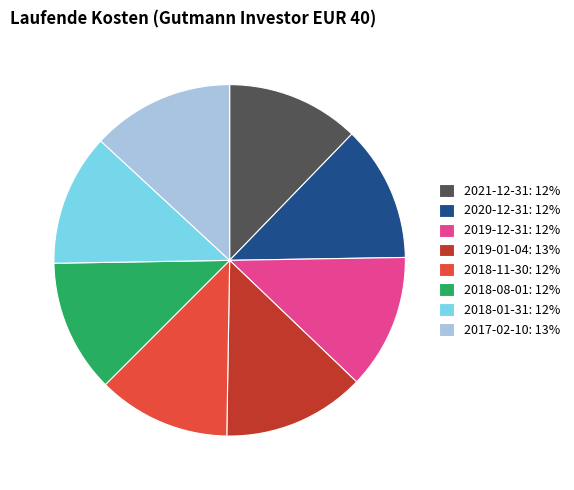

Approximately how many times larger is the value at 2017-02-10: 13% compared to 2018-01-31: 12%?

1.1